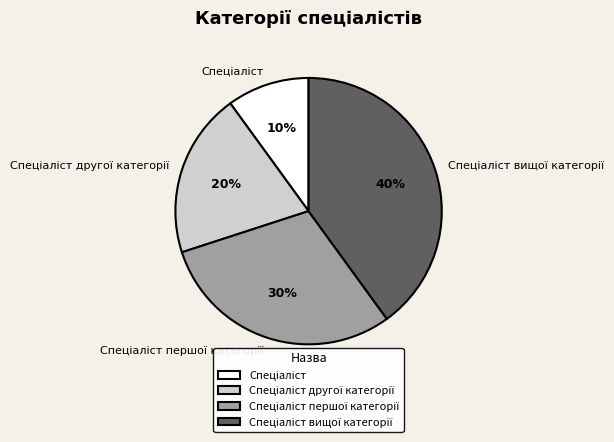

To the nearest percent, what is the average slice percentage?

25%